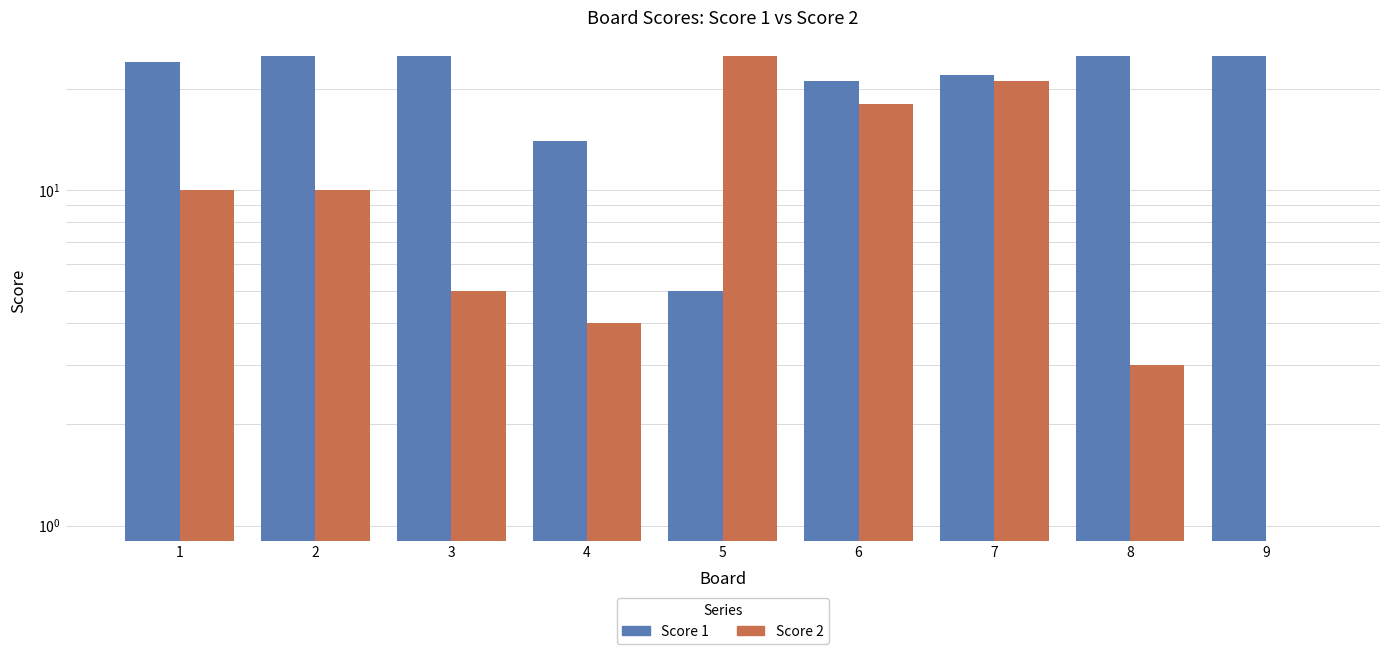

List the series in order of their overall mean, highest first.

Score 1, Score 2